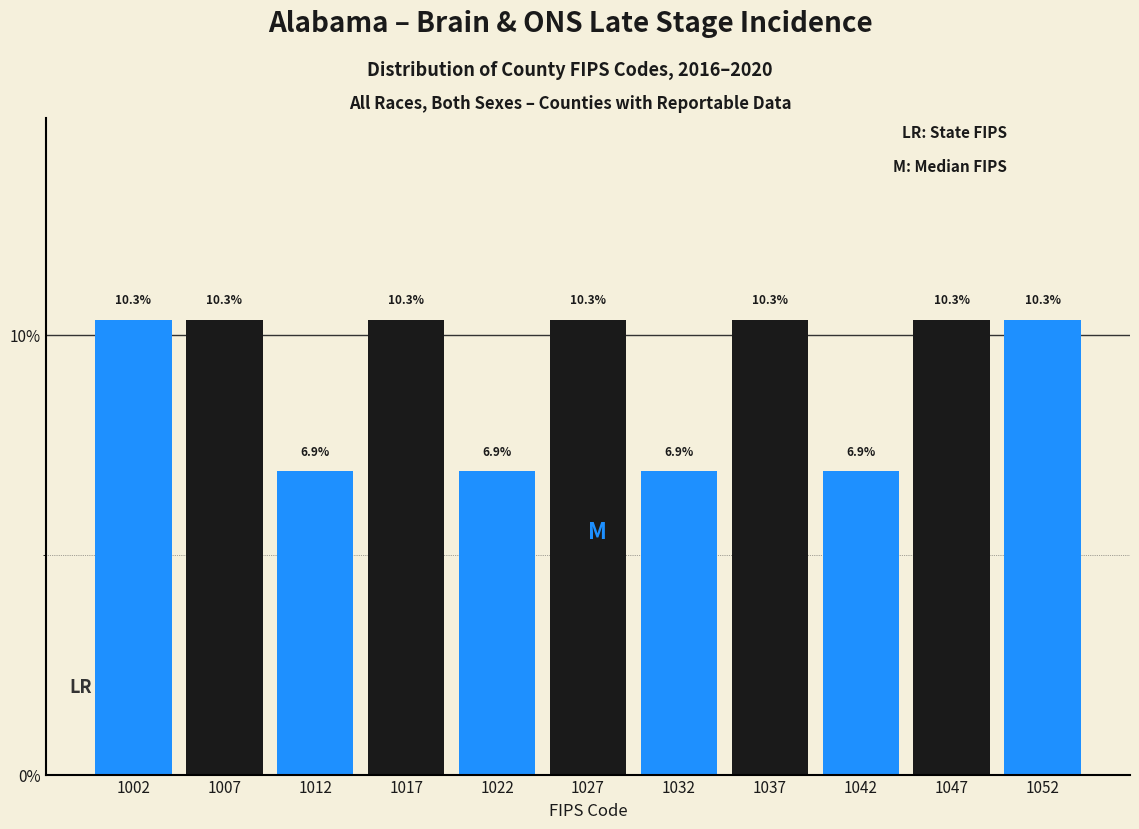

Reading left to right, transcribe this chart: for each bar, give the range it covers on the x-axis and its height.

1000 to 1005: 10.3
1005 to 1010: 10.3
1010 to 1015: 6.9
1015 to 1020: 10.3
1020 to 1025: 6.9
1025 to 1030: 10.3
1030 to 1035: 6.9
1035 to 1040: 10.3
1040 to 1045: 6.9
1045 to 1050: 10.3
1050 to 1055: 10.3